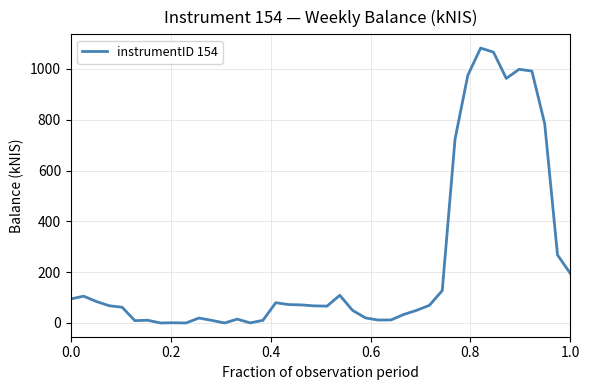

What is the difference between the maximum and minimum values?

1082.1